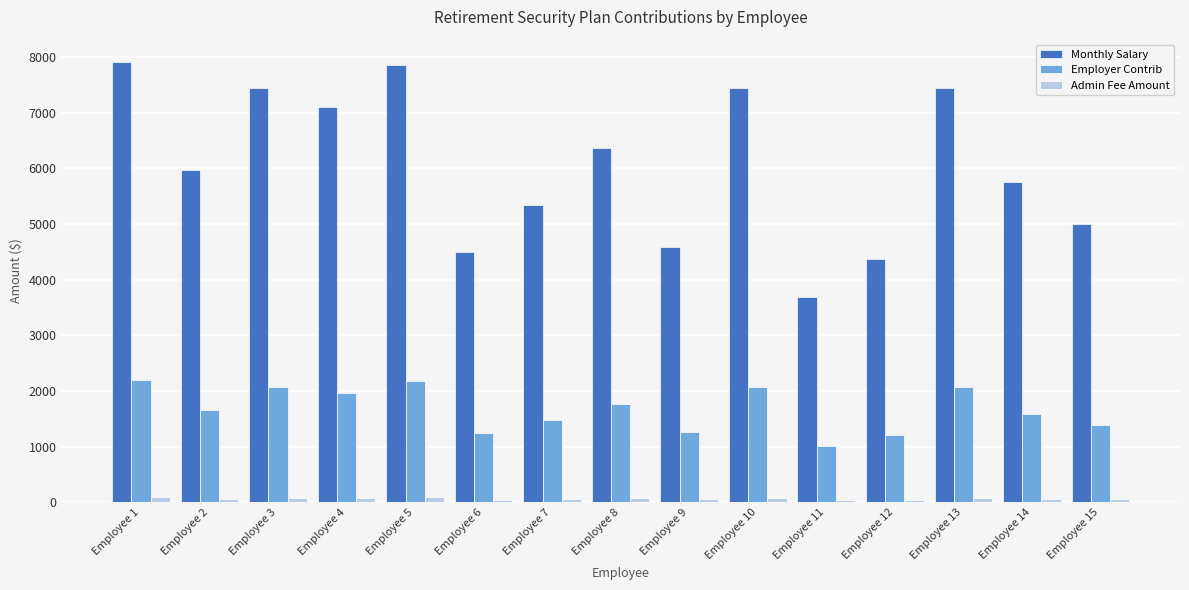

What is the sum of all Employer Contrib values?

25160.9